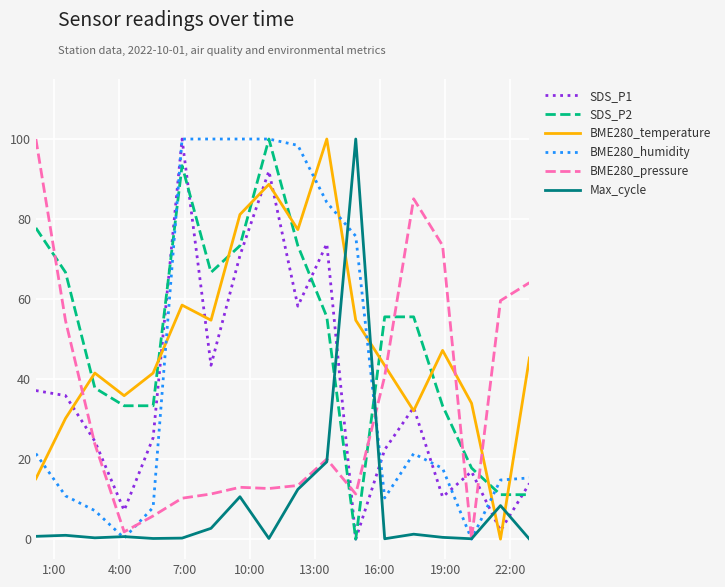

What is the greatest value displayed?

100.0